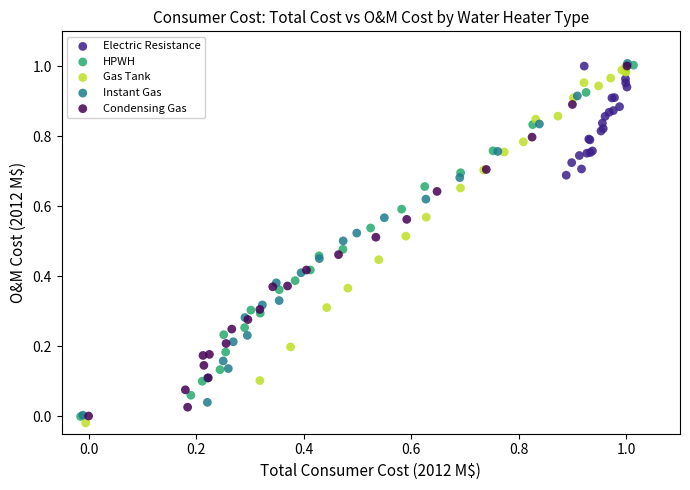

Which series contains the lowest Y value?

Gas Tank